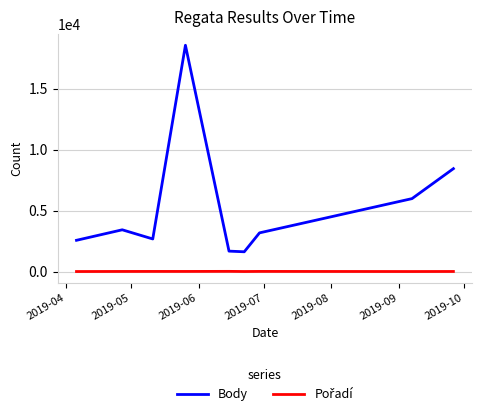

What is the highest value of the Body series?

18554